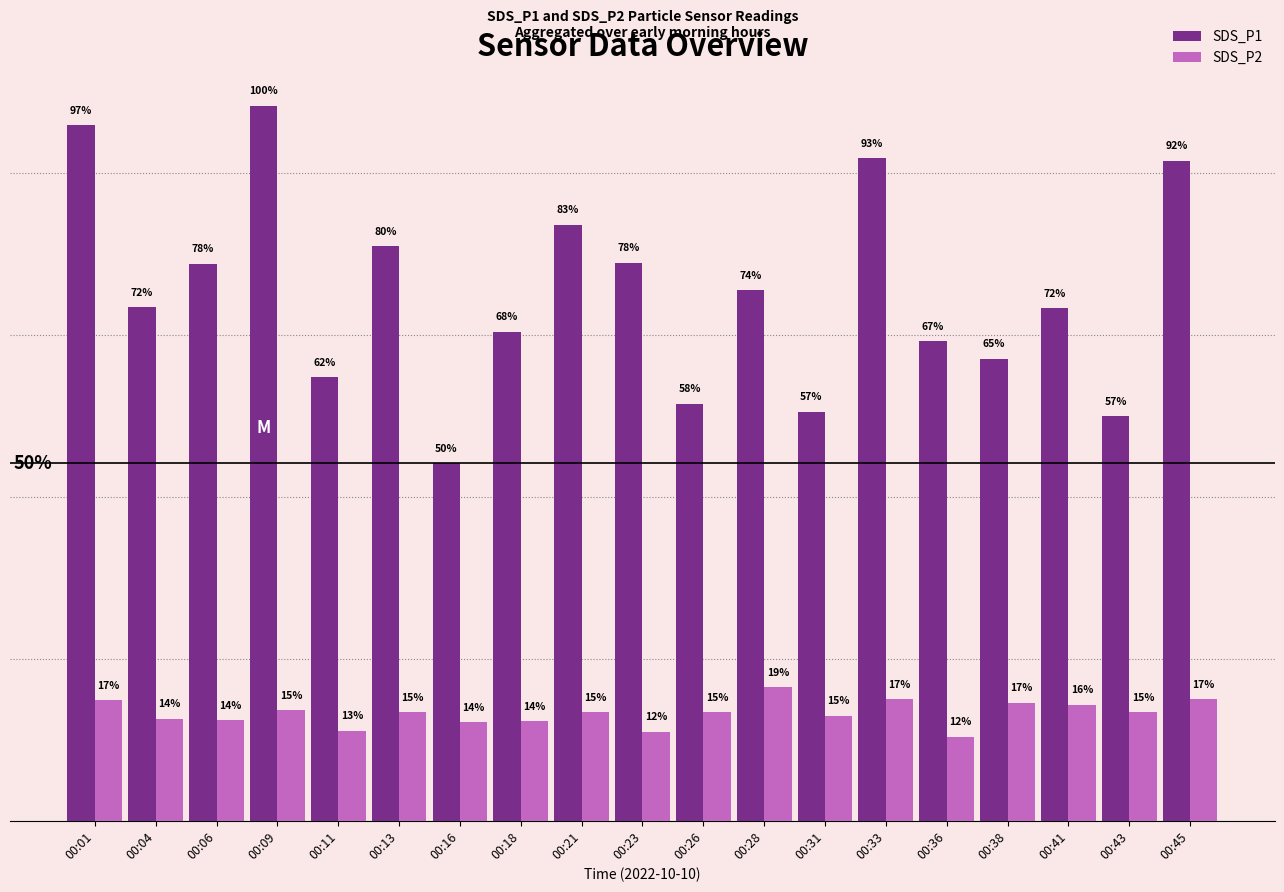

Reading left to right, what are all the values shown in this chart?

SDS_P1: 21.5	15.8	17.2	22.1	13.7	17.8	11.1	15.1	18.4	17.2	12.9	16.4	12.6	20.4	14.8	14.3	15.8	12.5	20.4
SDS_P2: 3.7	3.1	3.1	3.4	2.8	3.4	3.0	3.1	3.4	2.8	3.4	4.1	3.2	3.8	2.6	3.6	3.6	3.4	3.8